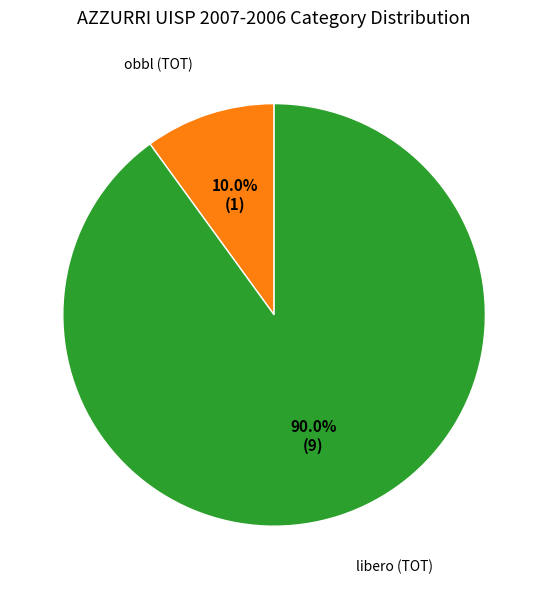

Is there a majority slice in this chart?

Yes